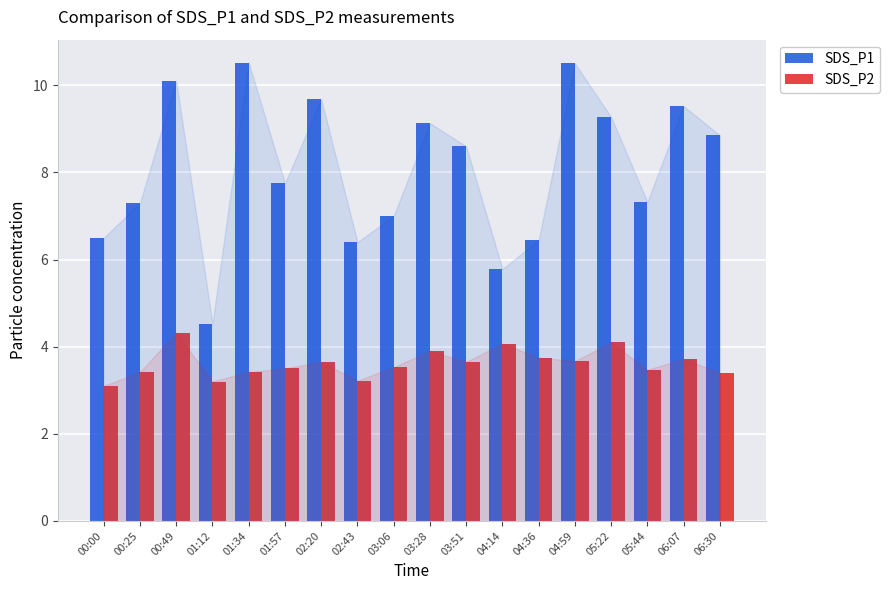

What is the total value across all series at 03:28?

13.0